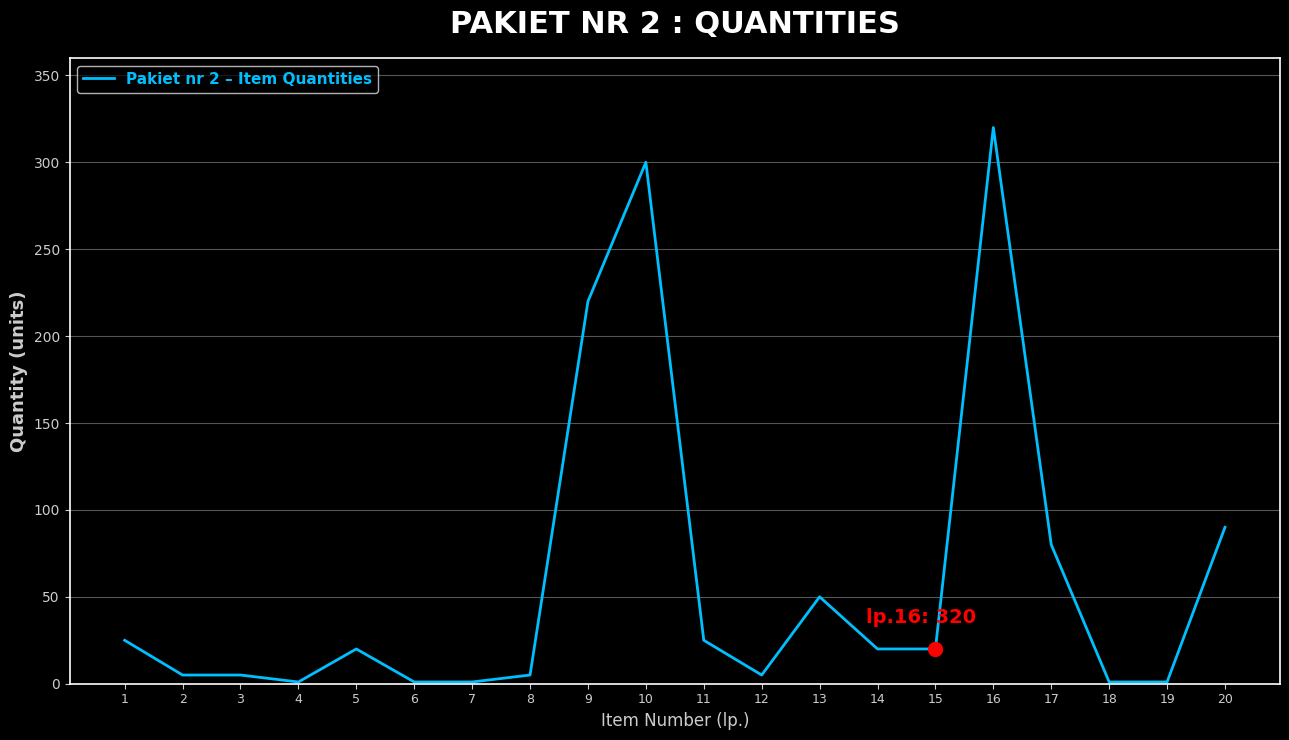

Between 4 and 14, which is larger?

14